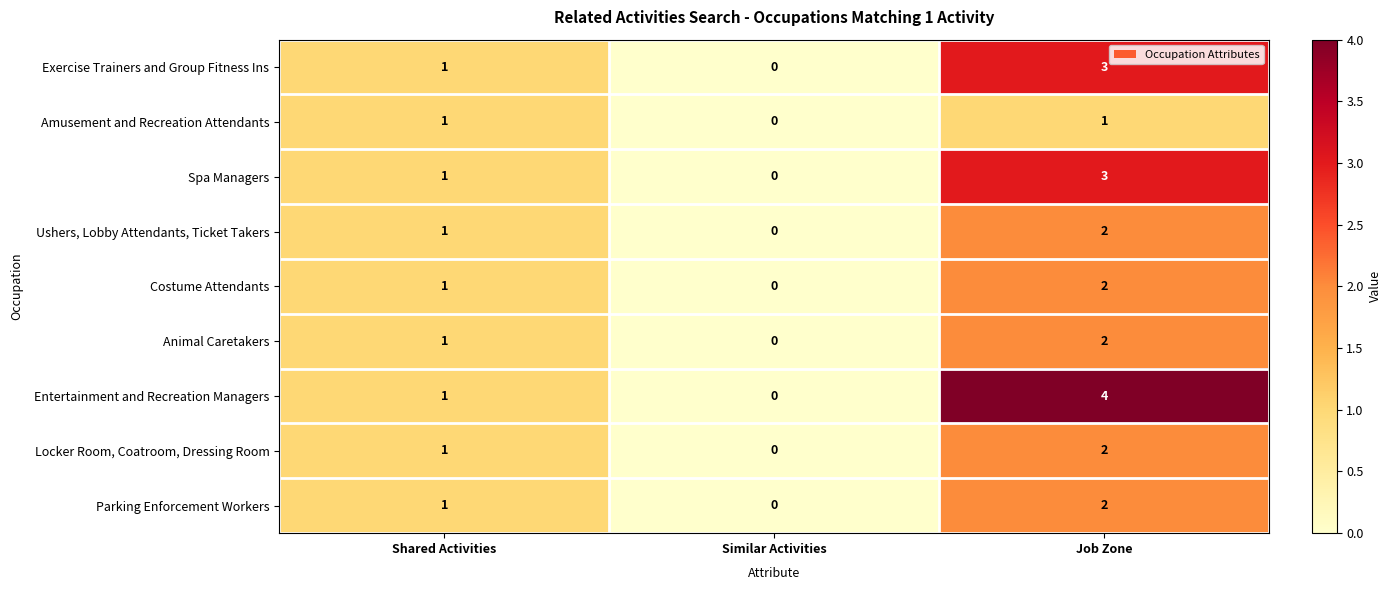

What is the difference between the maximum and minimum values in the Spa Managers series?

3